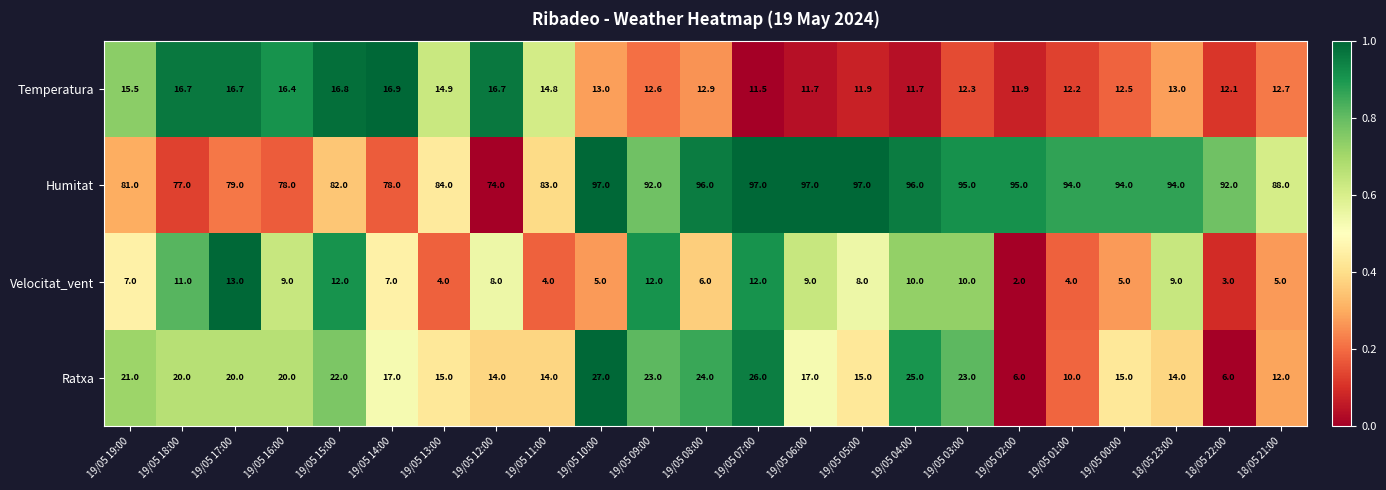

What is the difference between the Velocitat_vent values at 19/05 02:00 and 19/05 03:00?

8.0